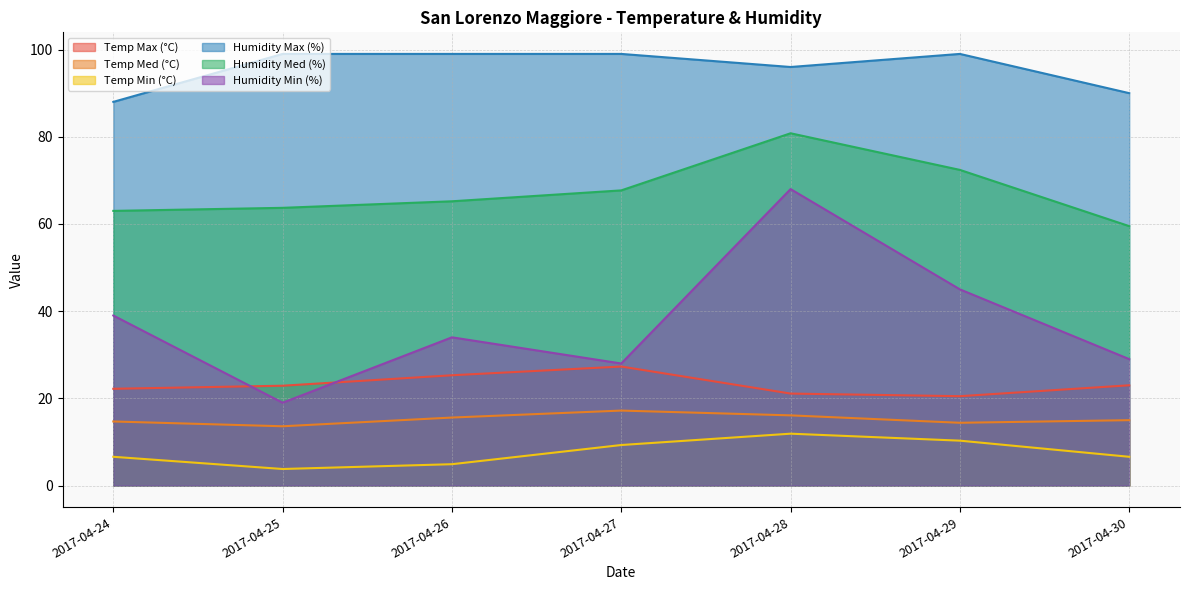

Reading left to right, what are all the values shown in this chart?

Temp Max (°C): 22.2	22.9	25.3	27.3	21.1	20.5	23.0
Temp Med (°C): 14.7	13.6	15.6	17.2	16.1	14.4	15.0
Temp Min (°C): 6.6	3.8	4.9	9.3	11.9	10.3	6.6
Humidity Max (%): 88.0	99.0	99.0	99.0	96.0	99.0	90.0
Humidity Med (%): 63.0	63.7	65.2	67.7	80.8	72.4	59.5
Humidity Min (%): 39.0	19.0	34.0	28.0	68.0	45.0	29.0